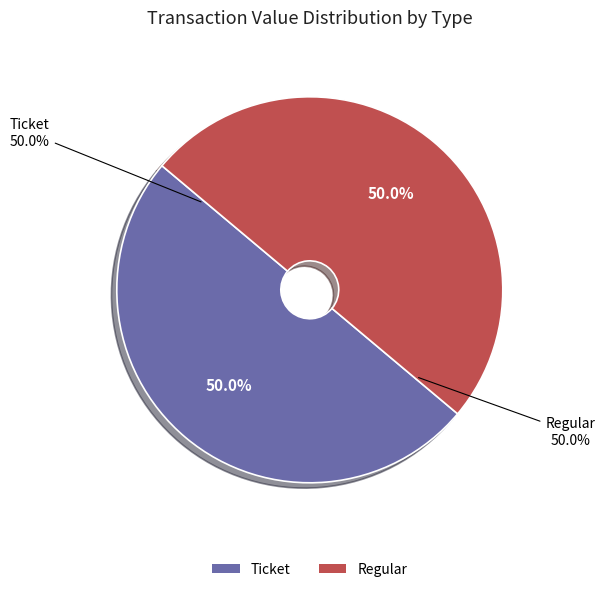

Which slice is the largest?

tx_type: Regular (io_index=84)